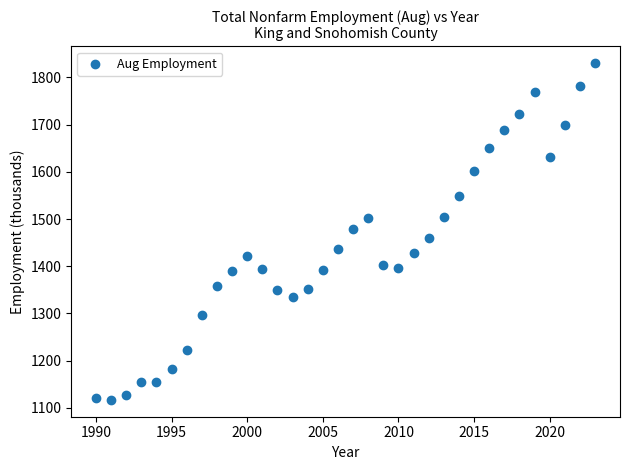

What is the range of Y values (max minus min)?

713.5